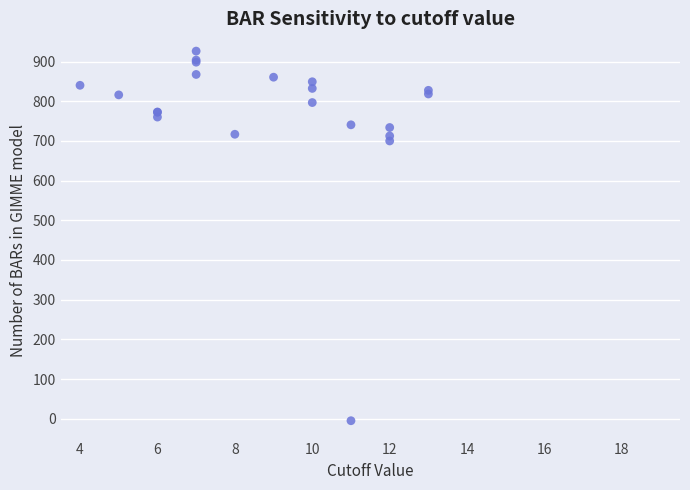

What Y value in the scatter plot is closest to 460?

699.8